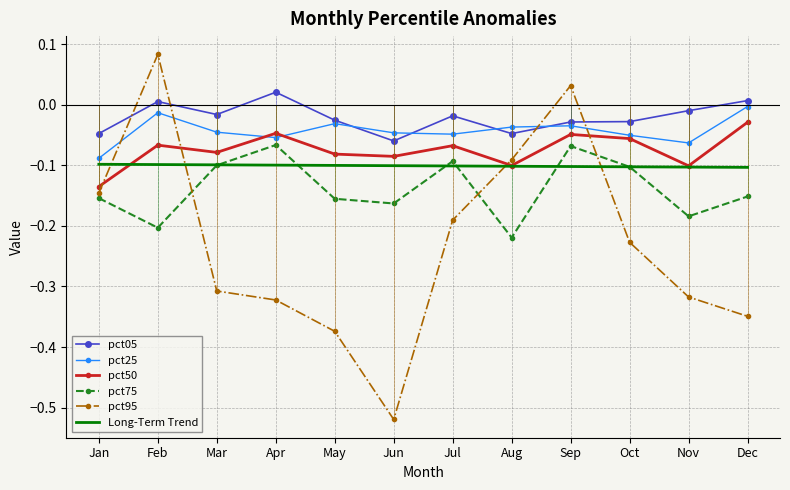

Rank the categories by Long-Term Trend value from highest to lowest.

Jan, Feb, Mar, Apr, May, Jun, Jul, Aug, Sep, Oct, Nov, Dec